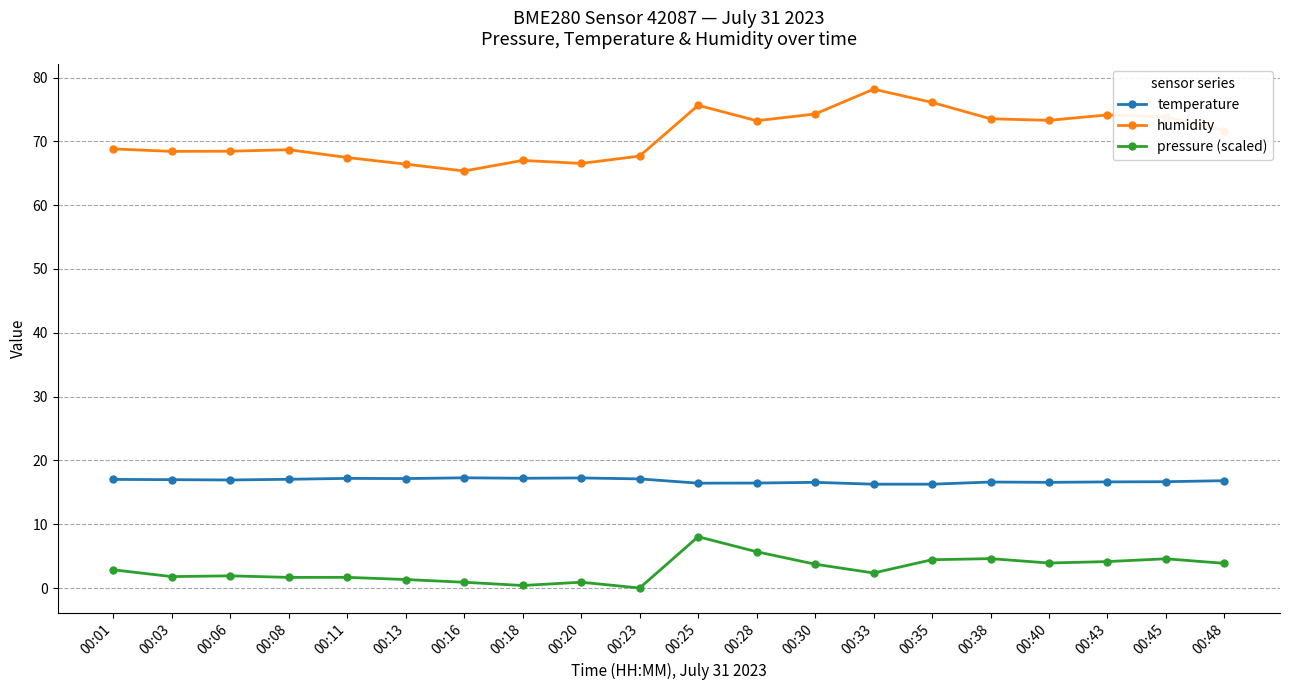

What is the value of the pressure (scaled) point at the 11th from the left?

8.0